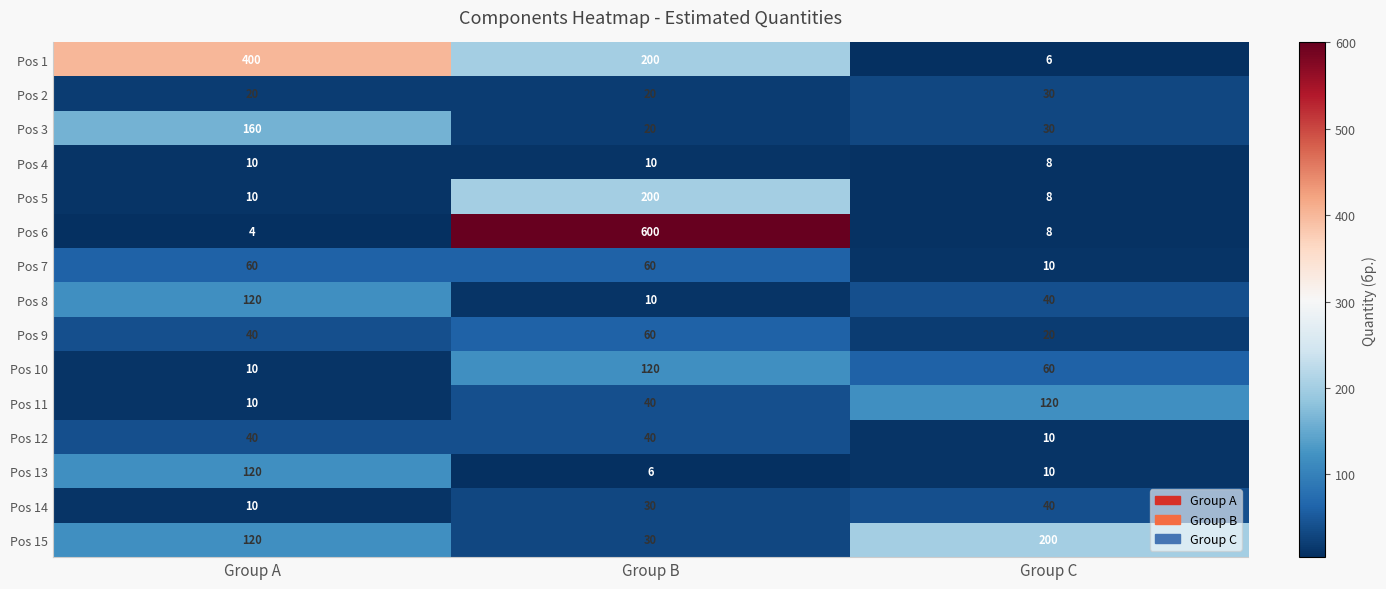

List the labels in order of Pos 5 value, largest first.

Group B, Group A, Group C